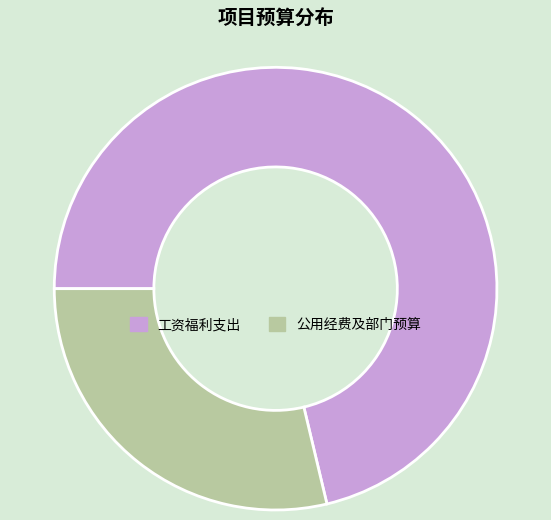

Is the sum of 公用经费及部门预算 and 工资福利支出 greater than half?

Yes